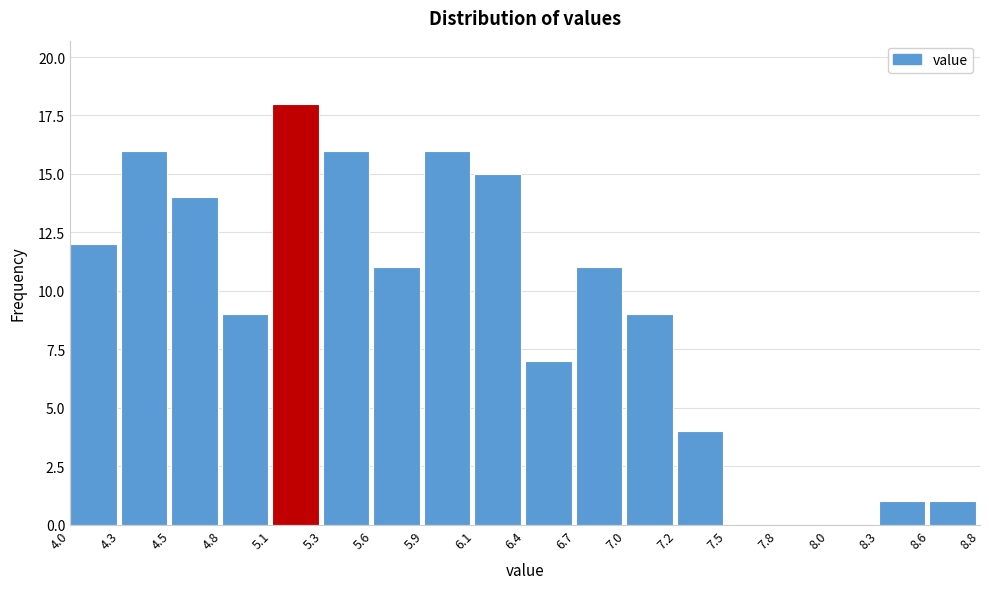

Reading left to right, list all the values displayed in this chart.

4.0=12	4.3=16	4.5=14	4.8=9	5.1=18	5.3=16	5.6=11	5.9=16	6.1=15	6.4=7	6.7=11	7.0=9	7.2=4	7.5=0	7.8=0	8.0=0	8.3=1	8.6=1